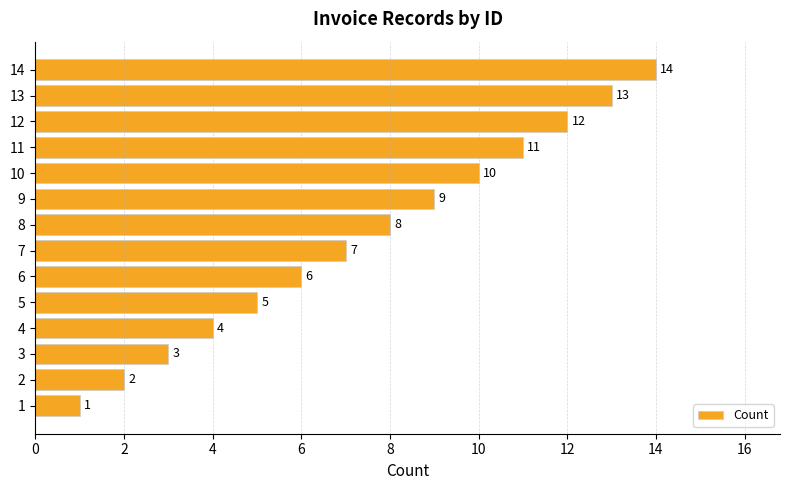

Rank the categories by value from highest to lowest.

14, 13, 12, 11, 10, 9, 8, 7, 6, 5, 4, 3, 2, 1